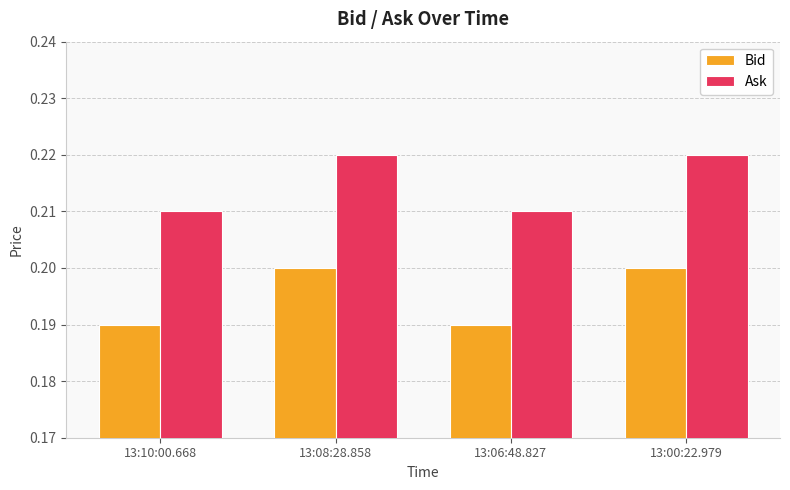

The Ask series shows 0.4 at 13:08:28.858. True or false?

False